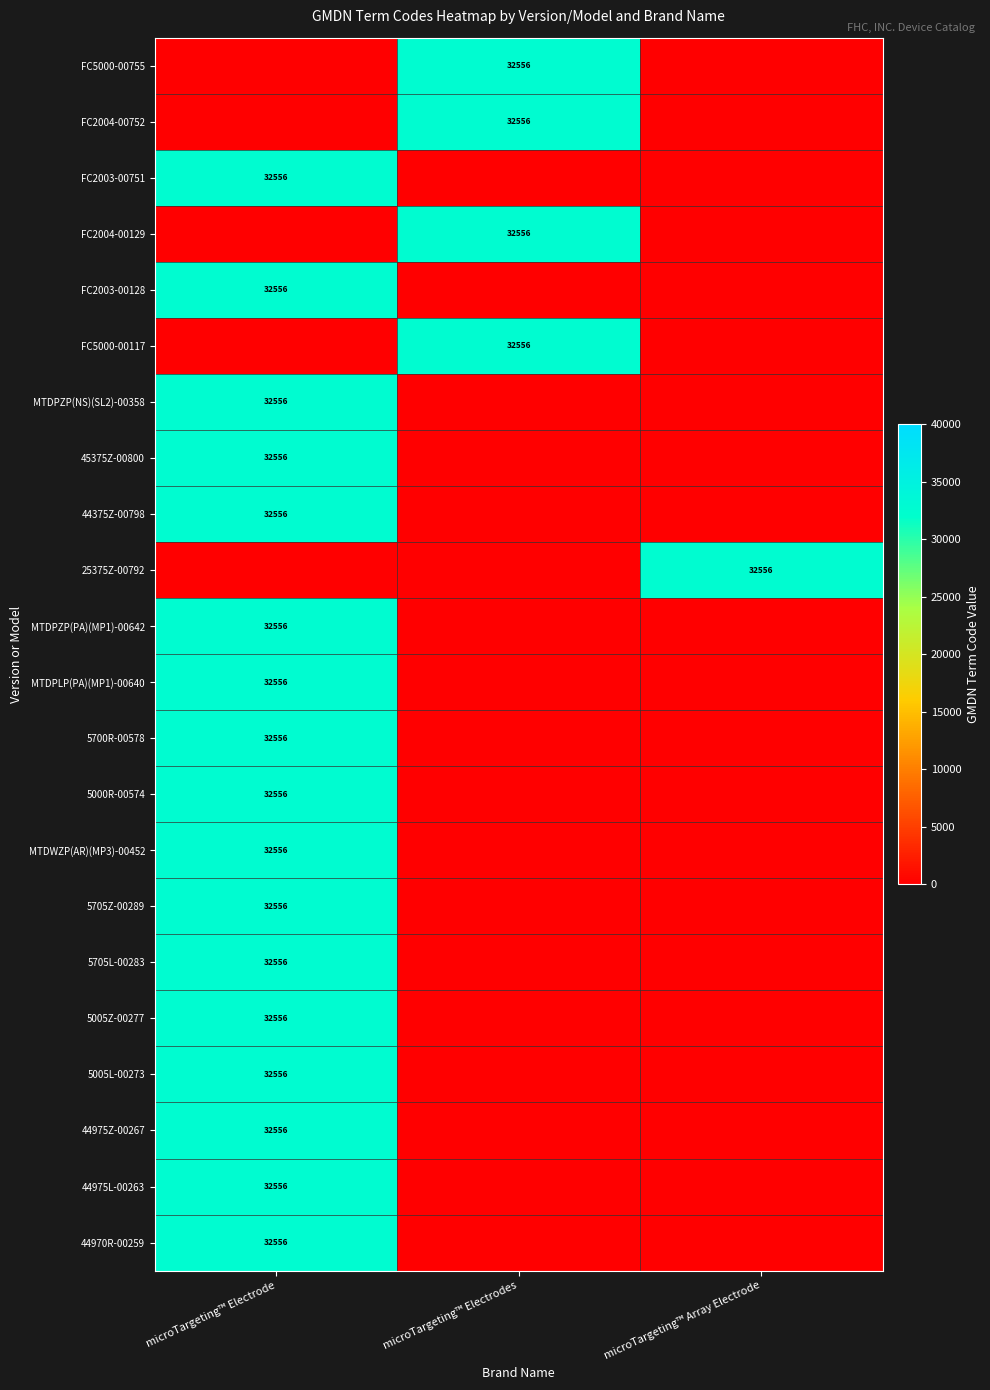

True or false: MTDPZP(NS)(SL2)-00358 has a value of 32556 at microTargeting™ Electrode.

True